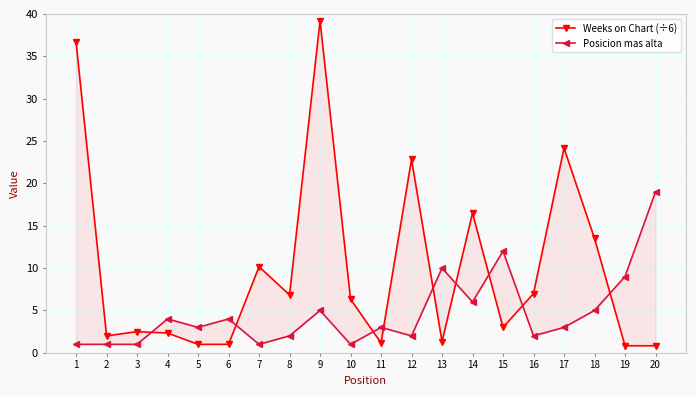

At how many categories does at least one series exceed 2?

19